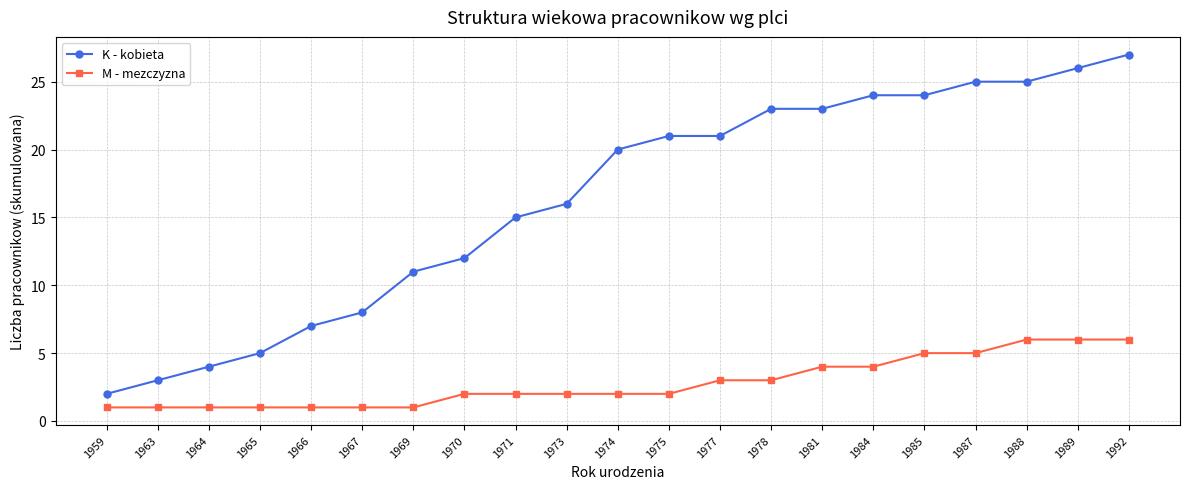

List the series in order of their peak value, highest first.

K - kobieta, M - mezczyzna